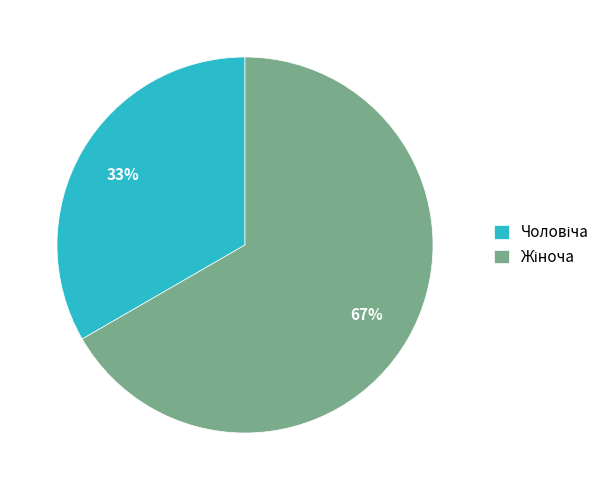

Is there any slice that represents more than half of the pie?

Yes